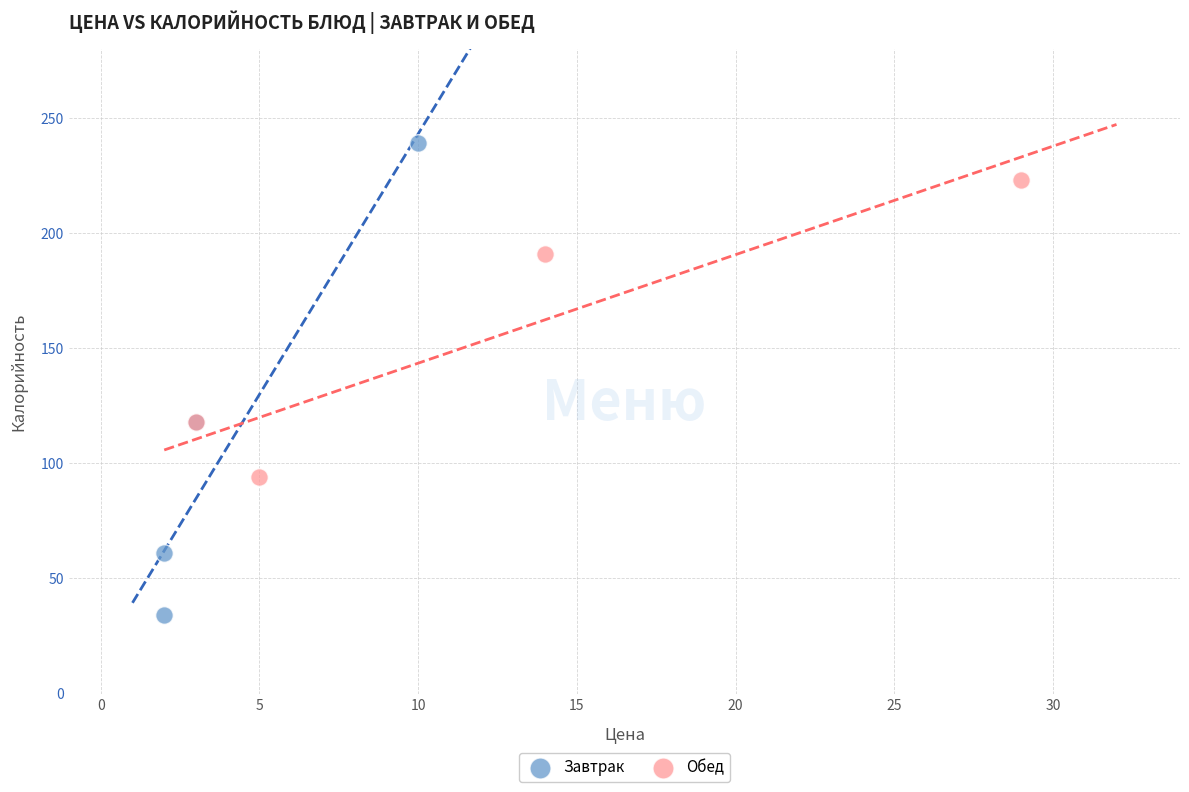

Which series has the widest spread of Y values?

Завтрак